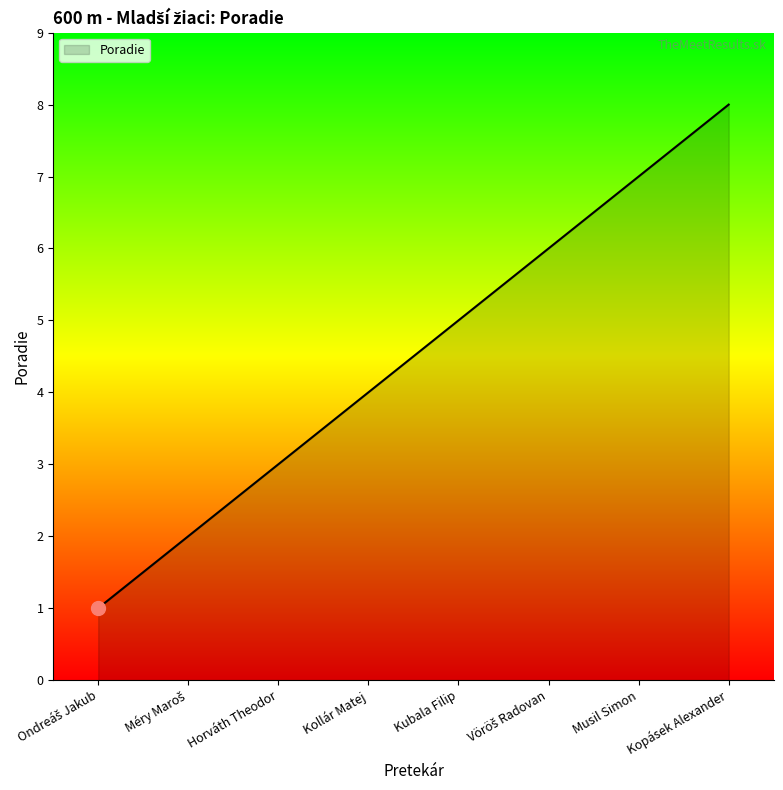

Approximately how many times larger is the value at Musil Simon compared to Kubala Filip?

1.4